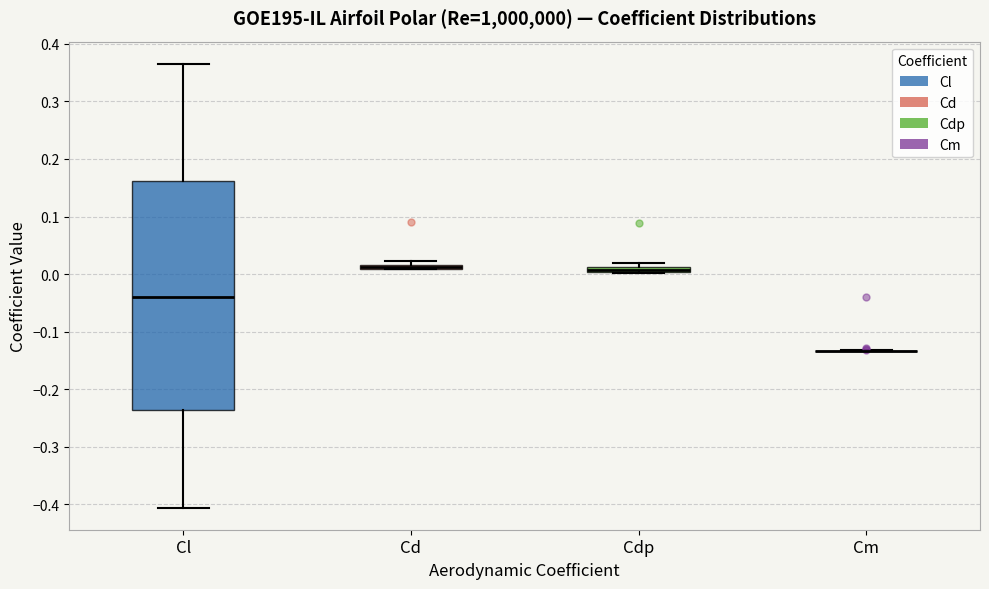

Where is the lower edge of the box for Cdp on the y-axis? The values are not printed on the chart, so give them approximately, as read against the axis.

0.00